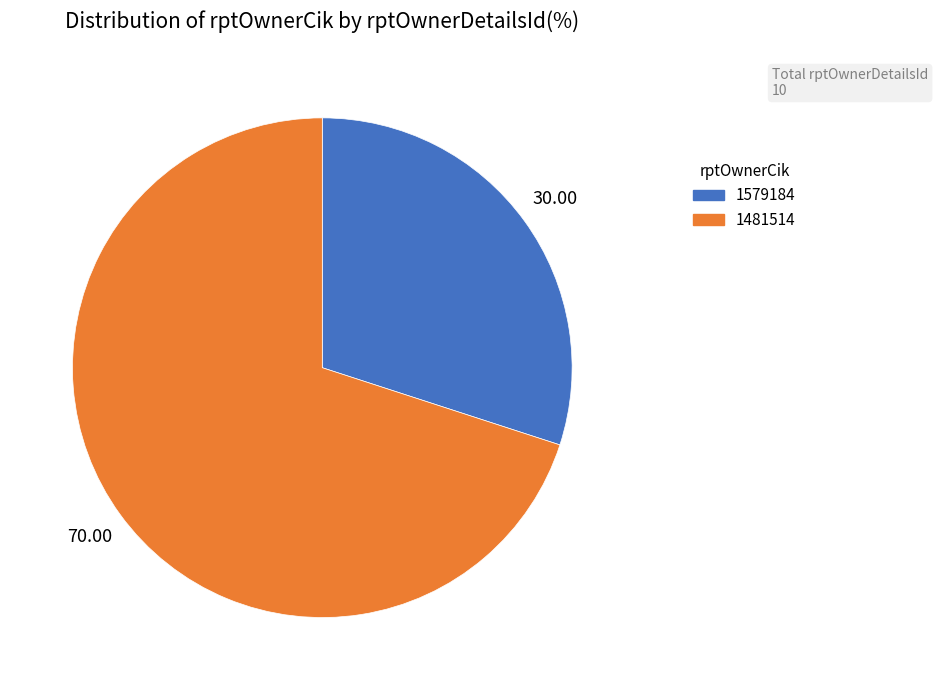

Rank the categories by value from lowest to highest.

1579184, 1481514